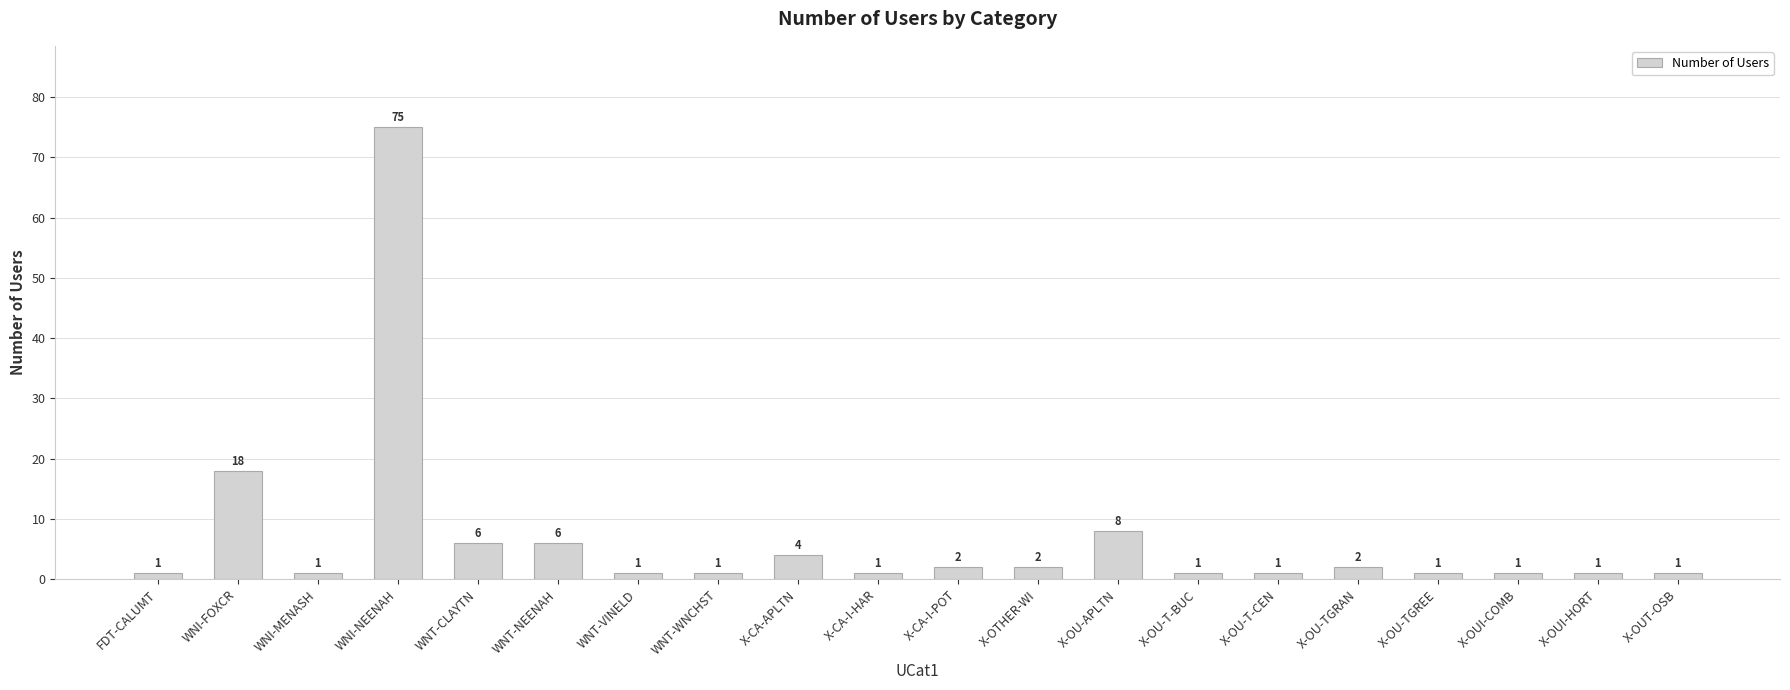

Approximately how many times larger is the value at X-OTHER-WI compared to X-CA-I-HAR?

2.0